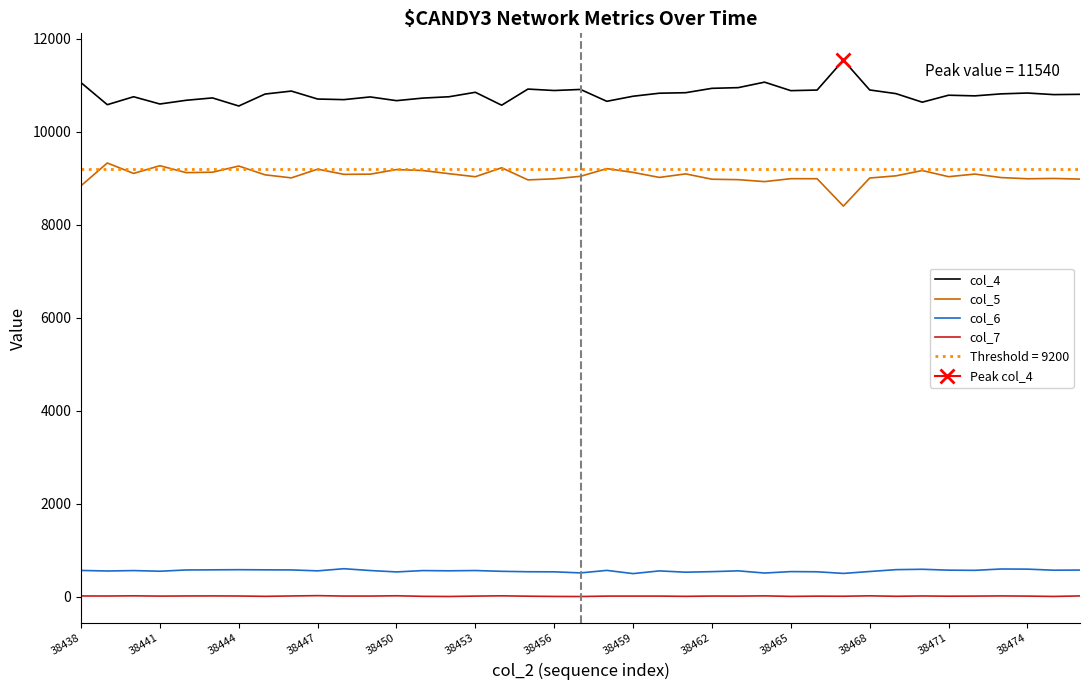

What are all the series names shown in the legend?

col_4, col_5, col_6, col_7